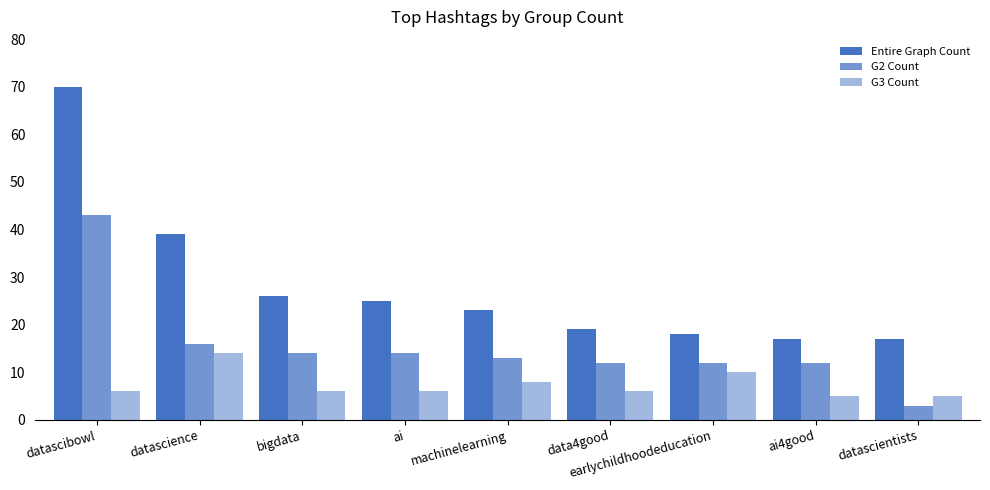

Count the number of categories in the chart.

9